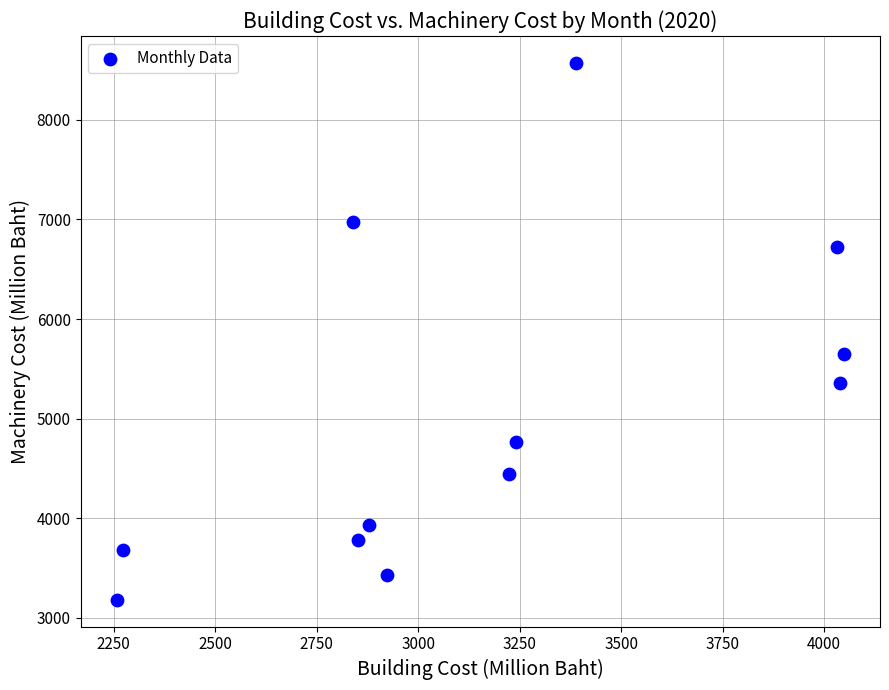

What Y value in the scatter plot is closest to 5877?

5653.6